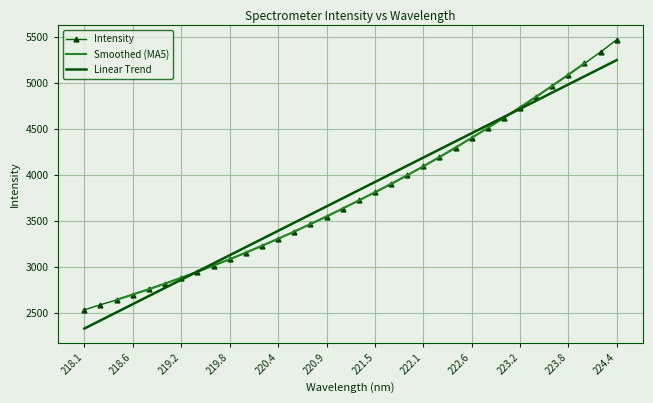

Reading left to right, list all the values displayed in this chart.

2531.1	2586.4	2638.2	2696.4	2753.7	2815.2	2877.7	2942.1	3010.9	3080.8	3149.5	3225.5	3301.0	3379.5	3461.5	3541.1	3629.4	3721.6	3806.3	3893.9	3990.9	4088.6	4186.6	4289.9	4400.4	4505.7	4616.7	4725.0	4843.8	4965.2	5082.9	5207.5	5332.3	5465.9